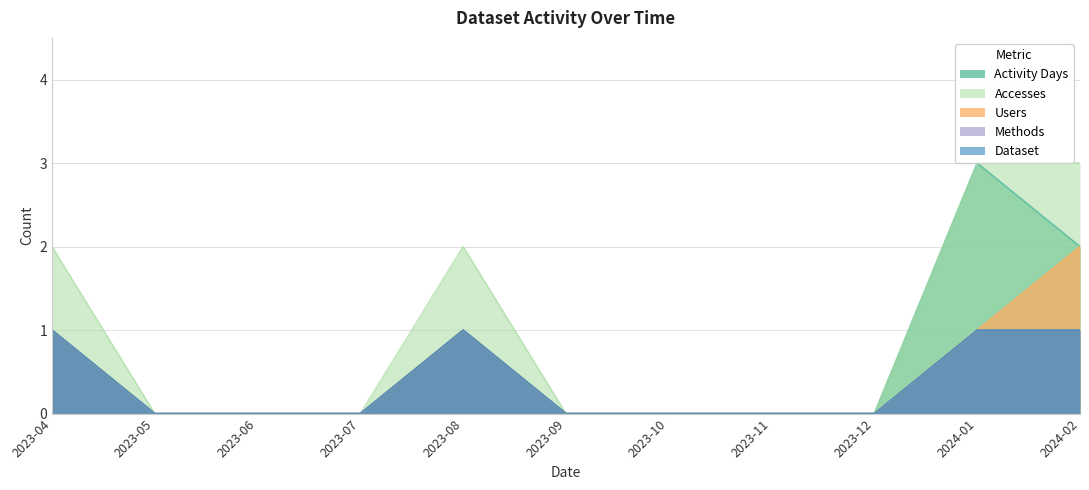

True or false: Activity Days and Dataset cross at least once.

False